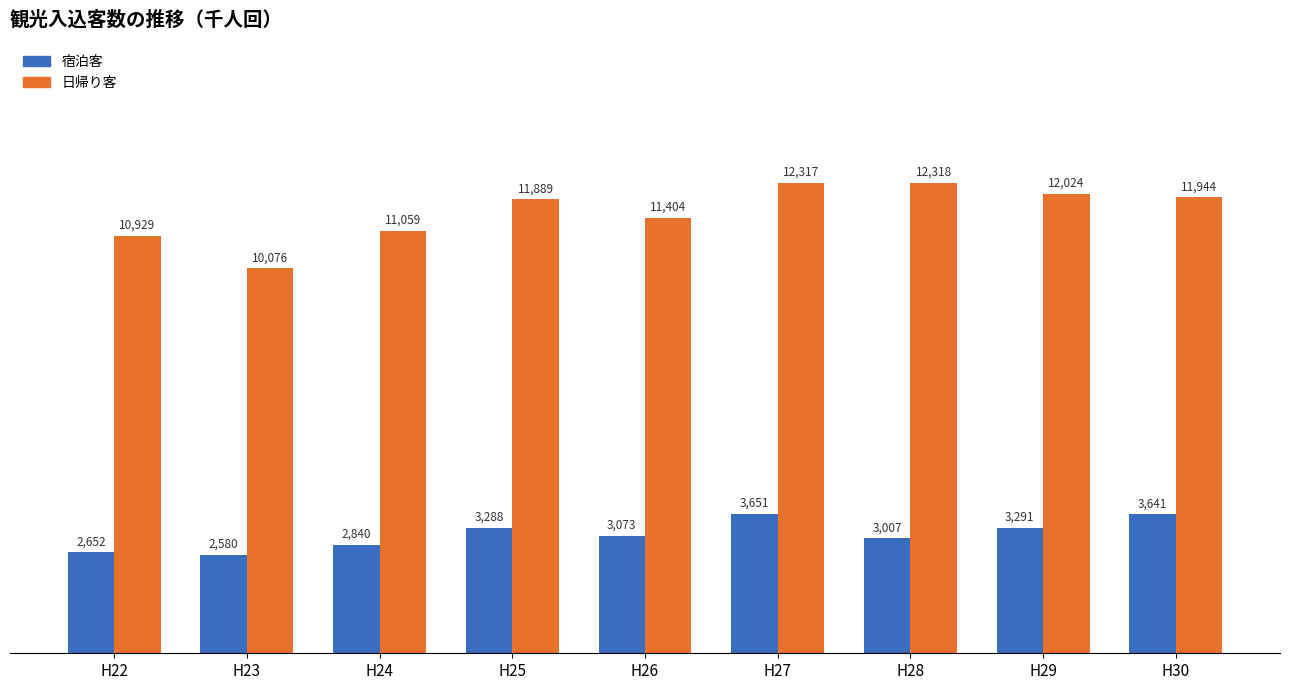

At which category is the sum across all series the highest?

H27